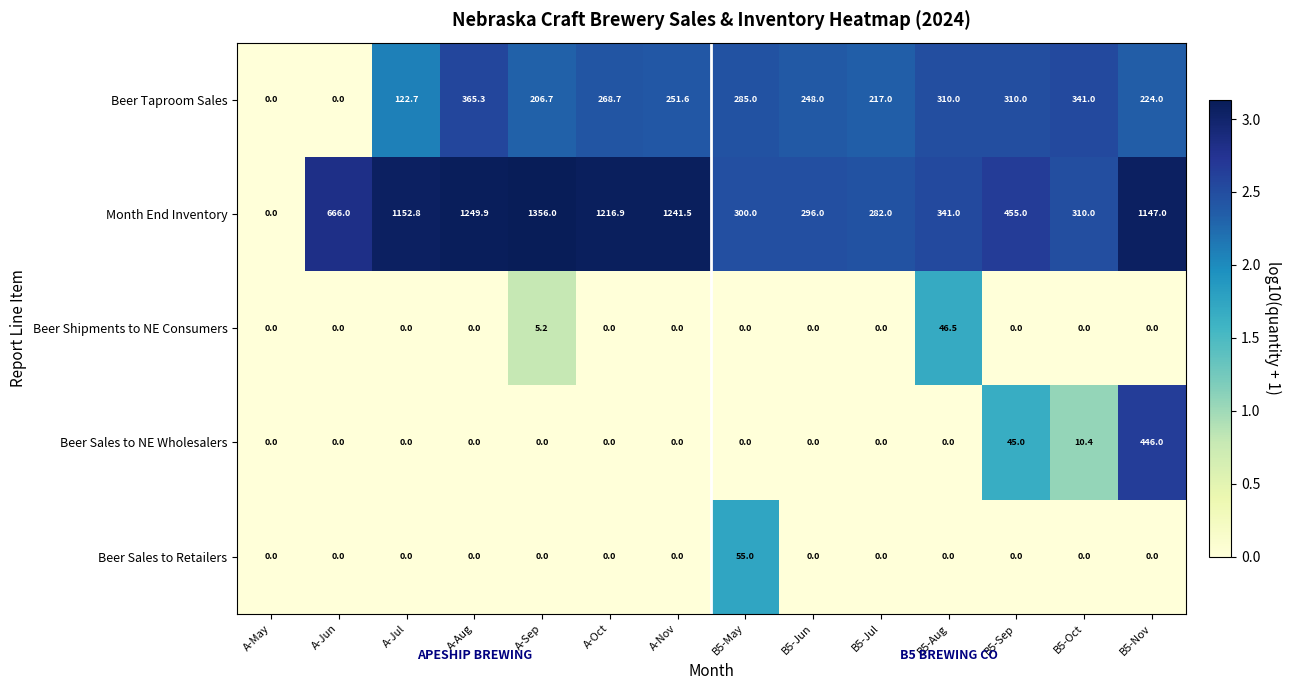

At which category is the sum across all series the highest?

B5-Nov